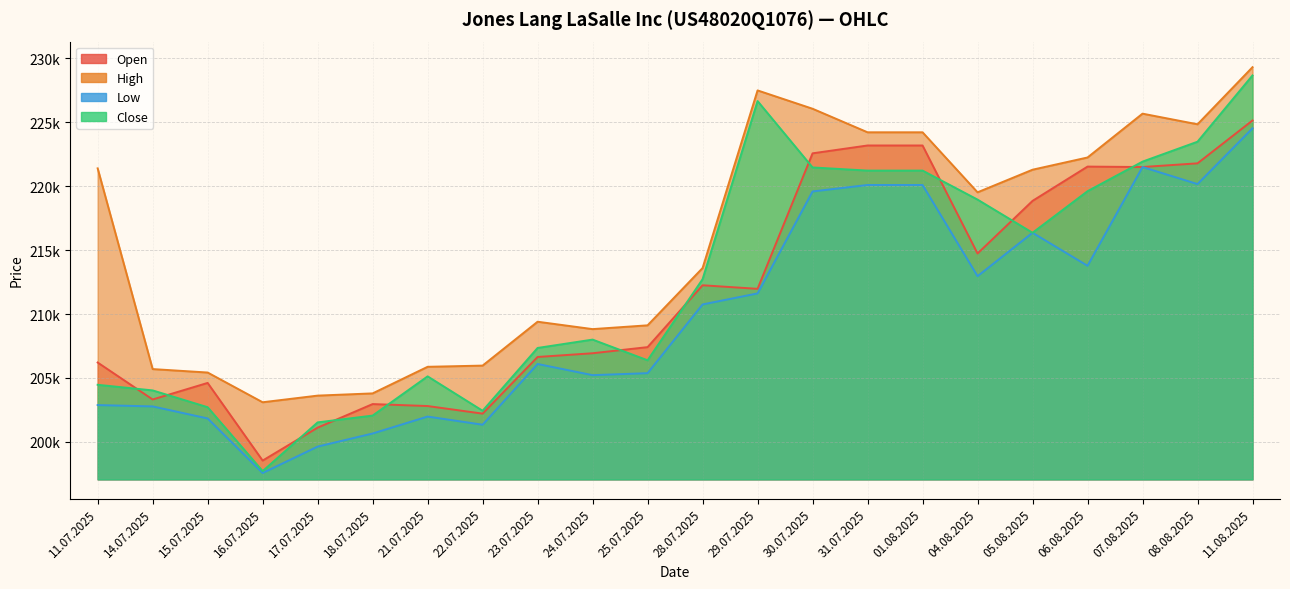

True or false: Open has a value of 202954 at 18.07.2025.

True